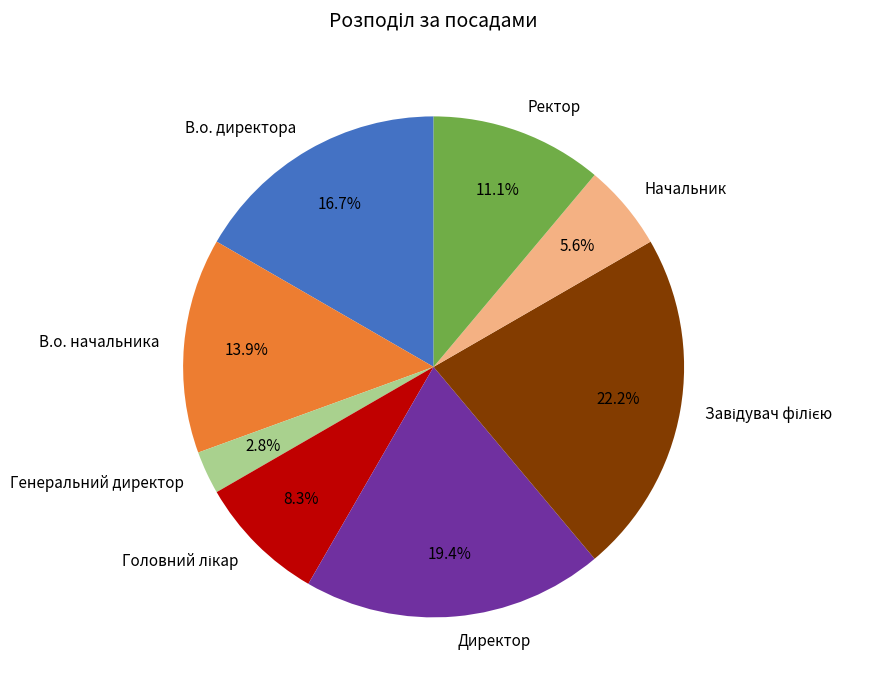

To the nearest percent, what is the difference between the largest and smallest slice percentages?

19%